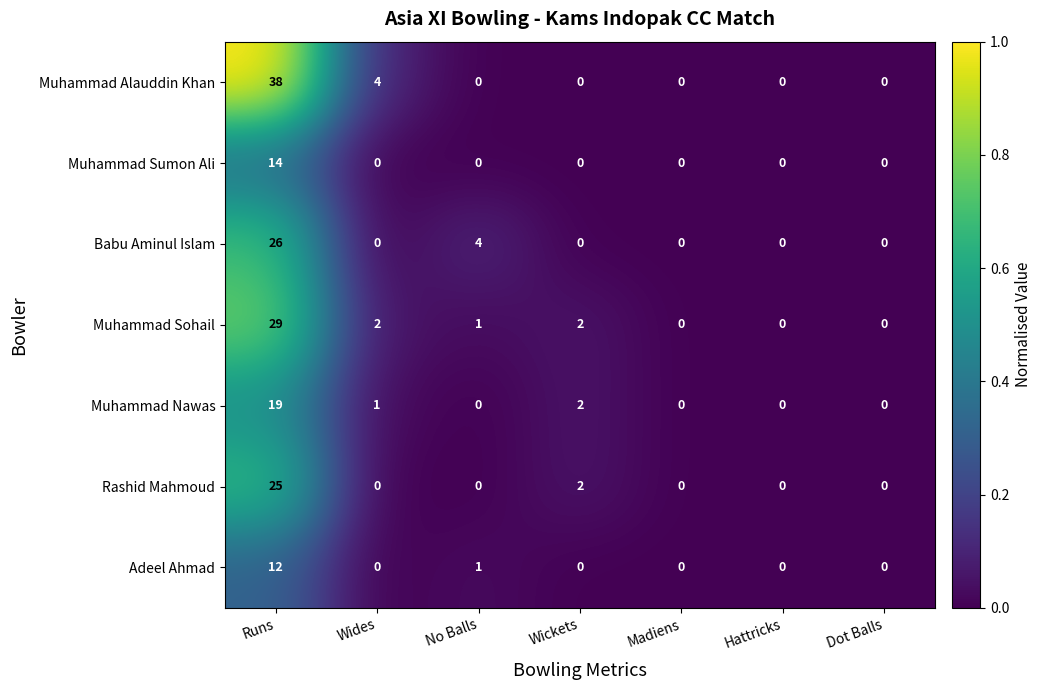

At which category does the chart reach its peak across all series?

Runs